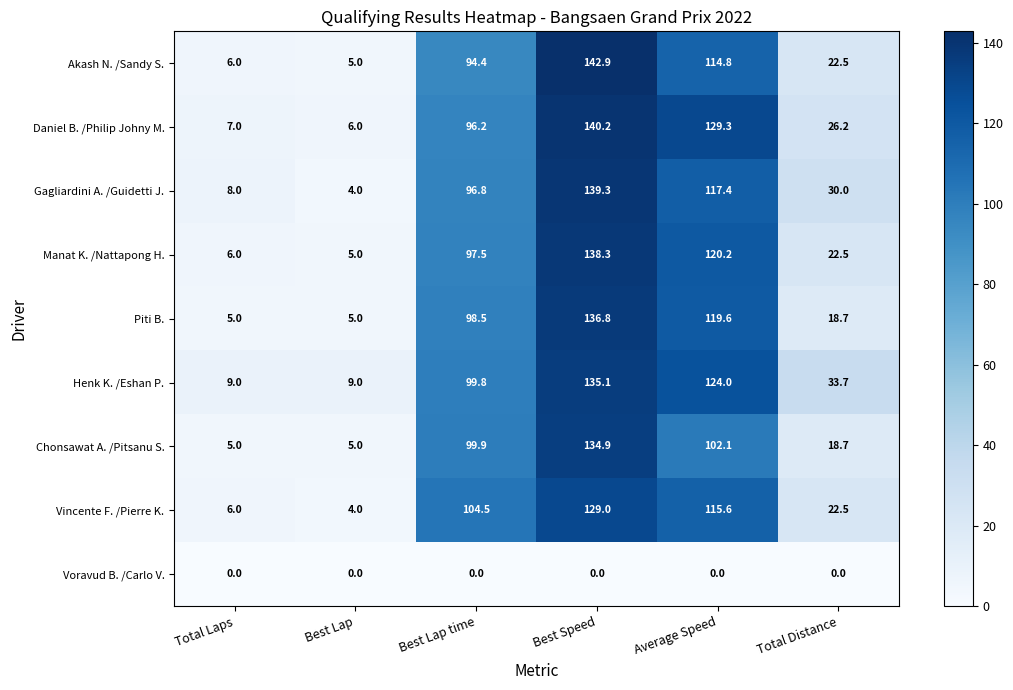

Which series has the largest range (max minus min)?

Akash N. /Sandy S.